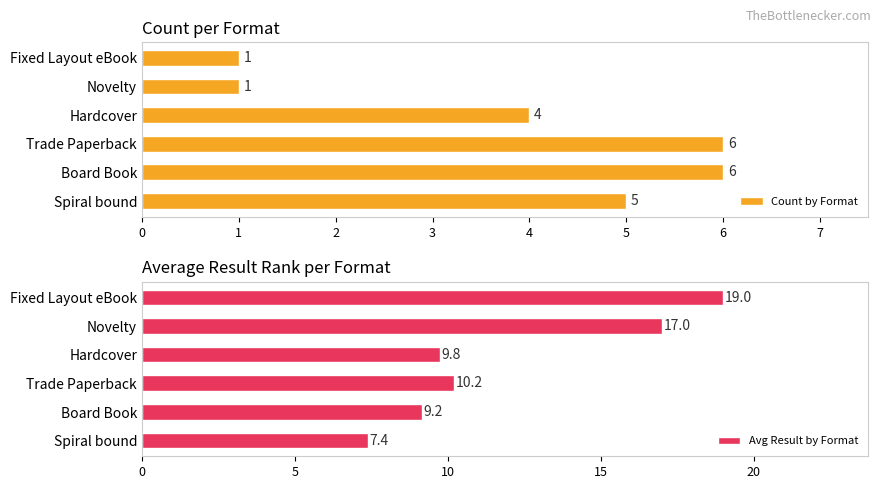

Is it true that Count by Format equals 8 at Board Book?

False